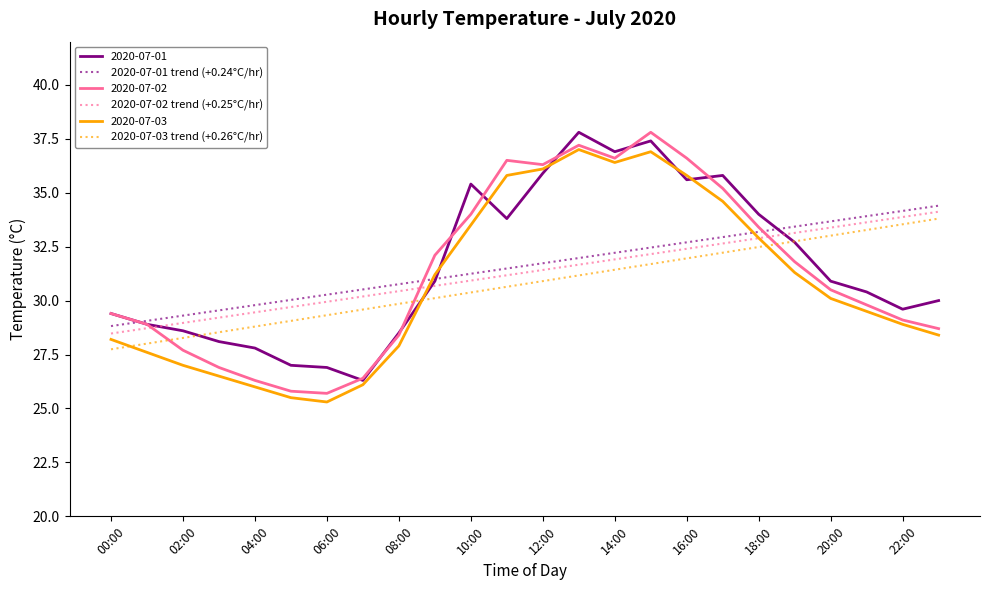

What is the greatest value displayed?

37.8